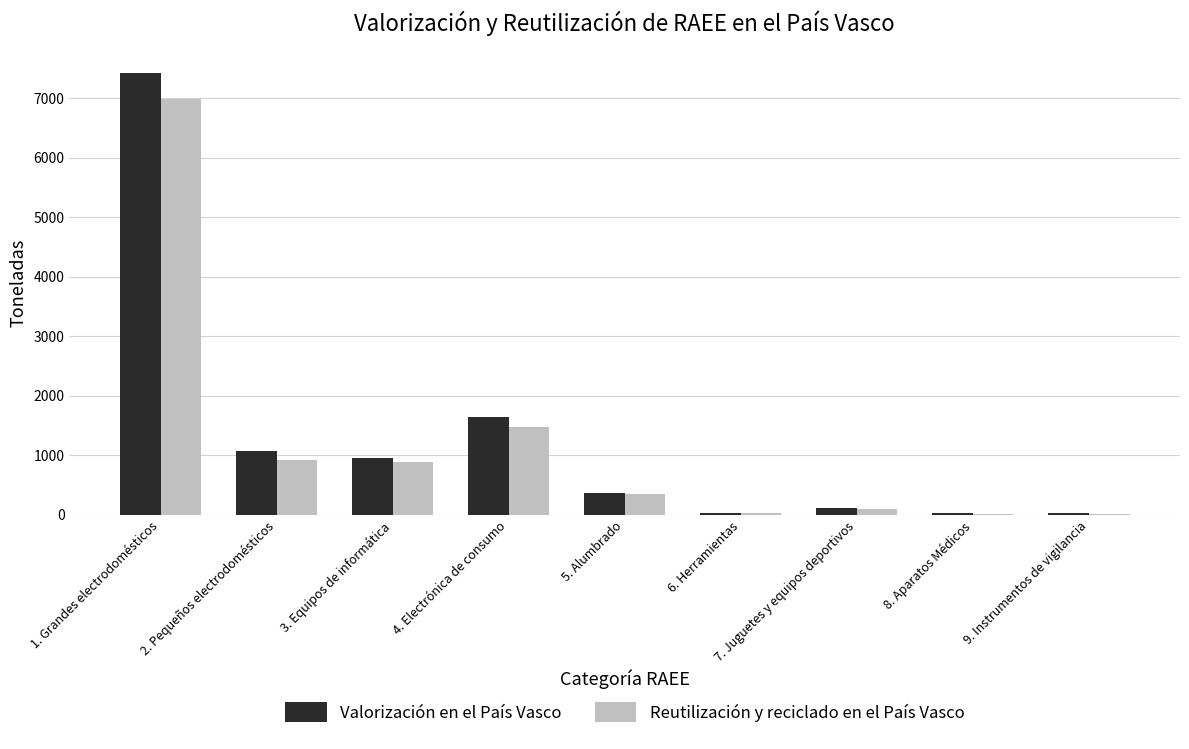

True or false: Reutilización y reciclado en el País Vasco has a value of 19.5 at 8. Aparatos Médicos.

True